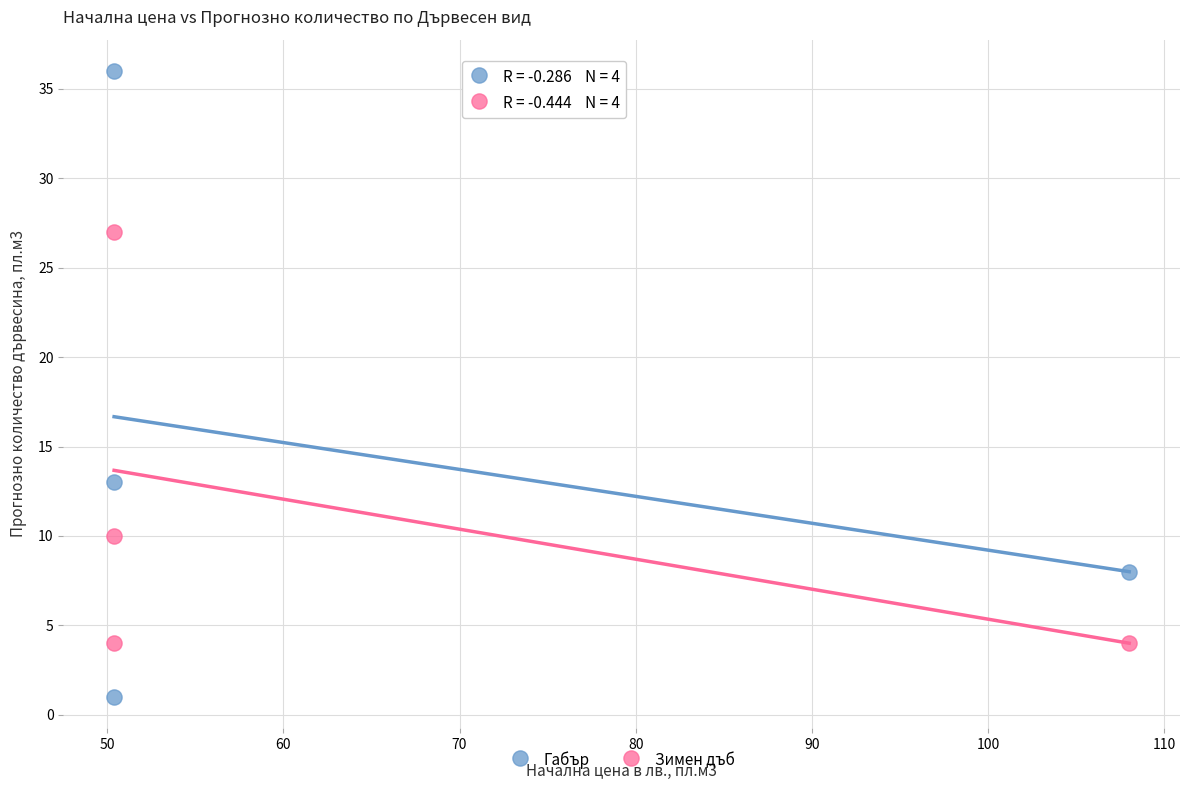

What are all the series names shown in the legend?

Габър, Зимен дъб